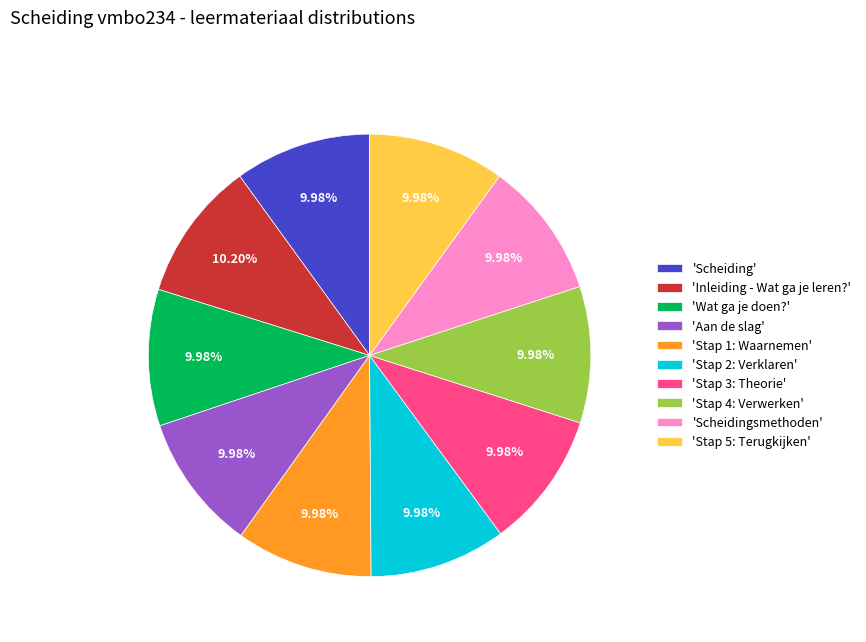

Is the sum of 'Wat ga je doen?' and 'Aan de slag' greater than half?

No